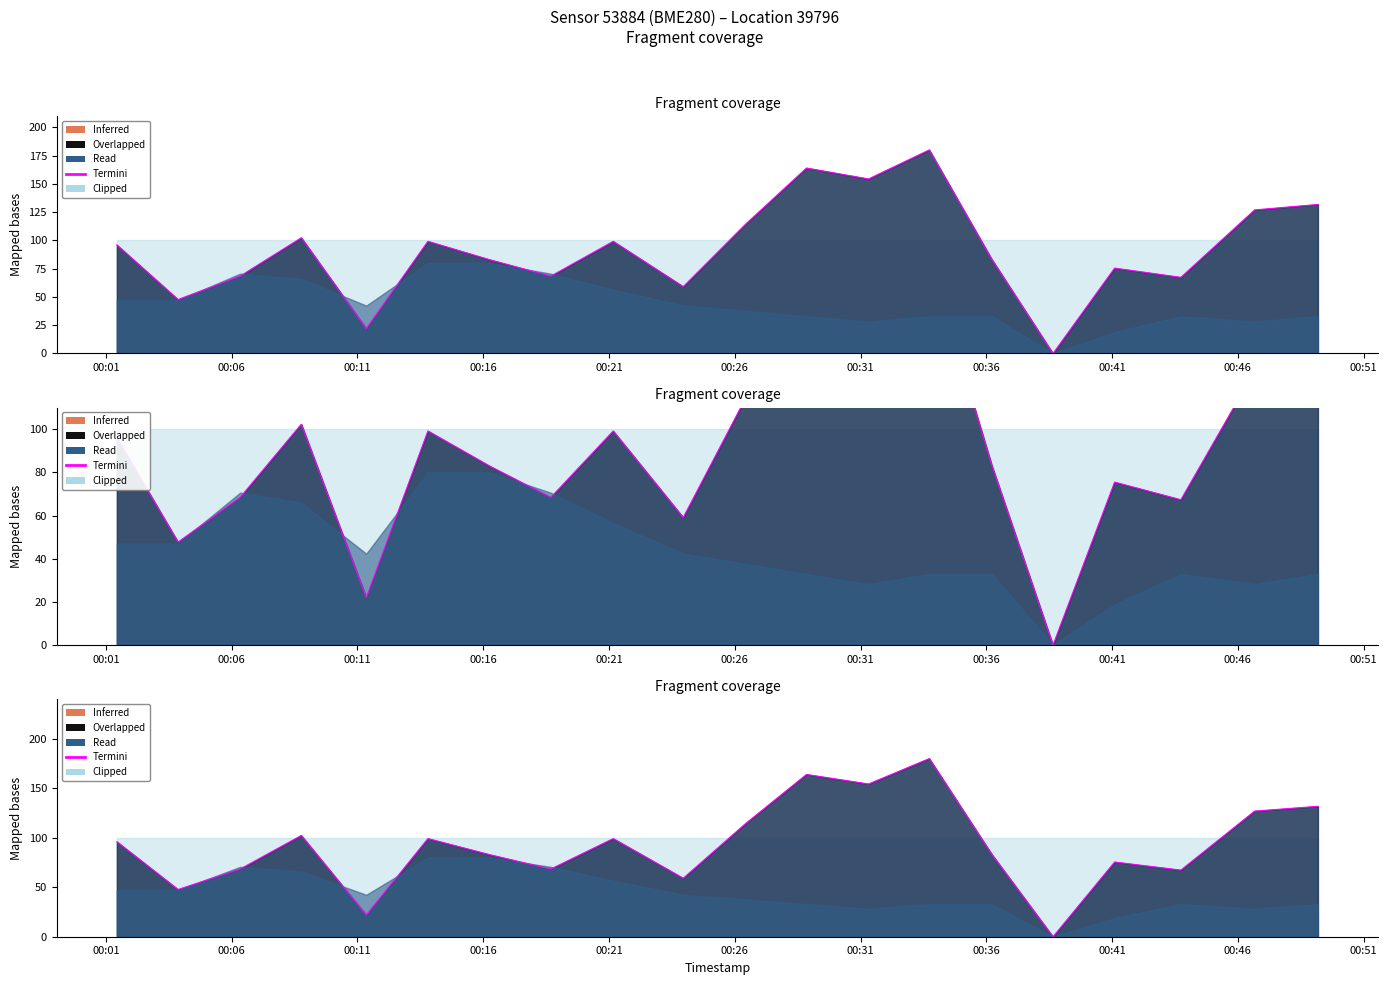

How many lines are shown in the chart?

1